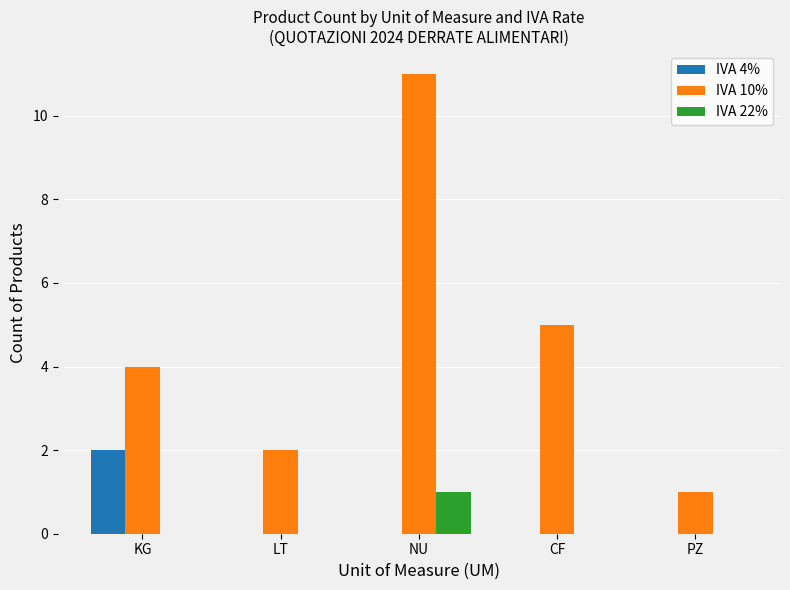

What is the total value across all series at NU?

12